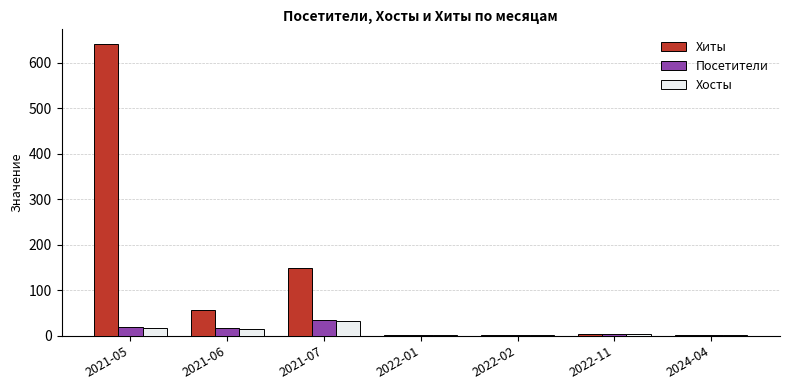

What is the sum of all Хосты values?

72